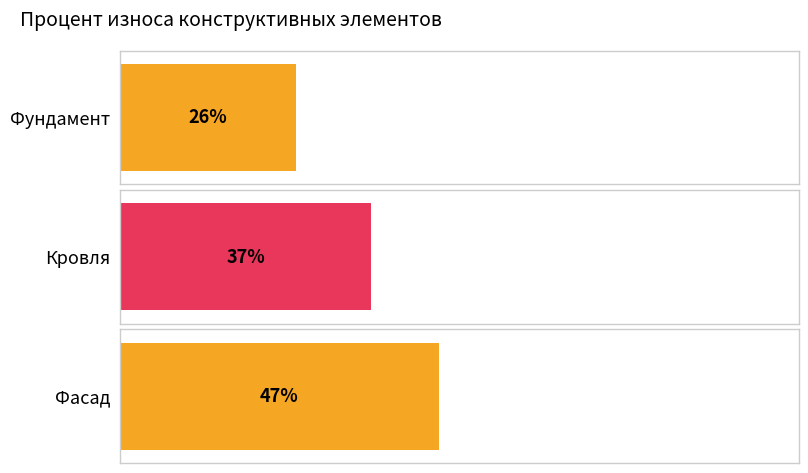

What is the minimum value shown in the chart?

26